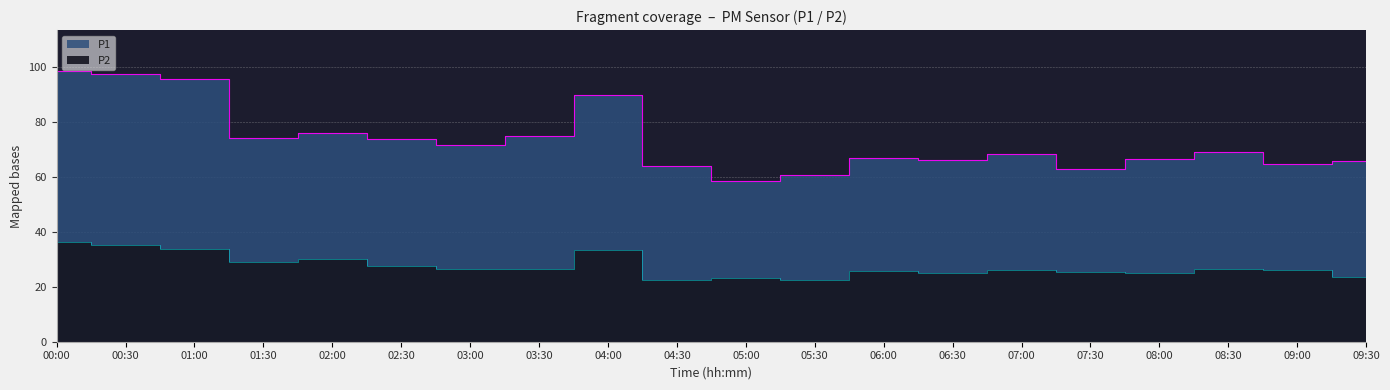

In P1, how many points are higher than both neighbors (excluding endpoints)?

5